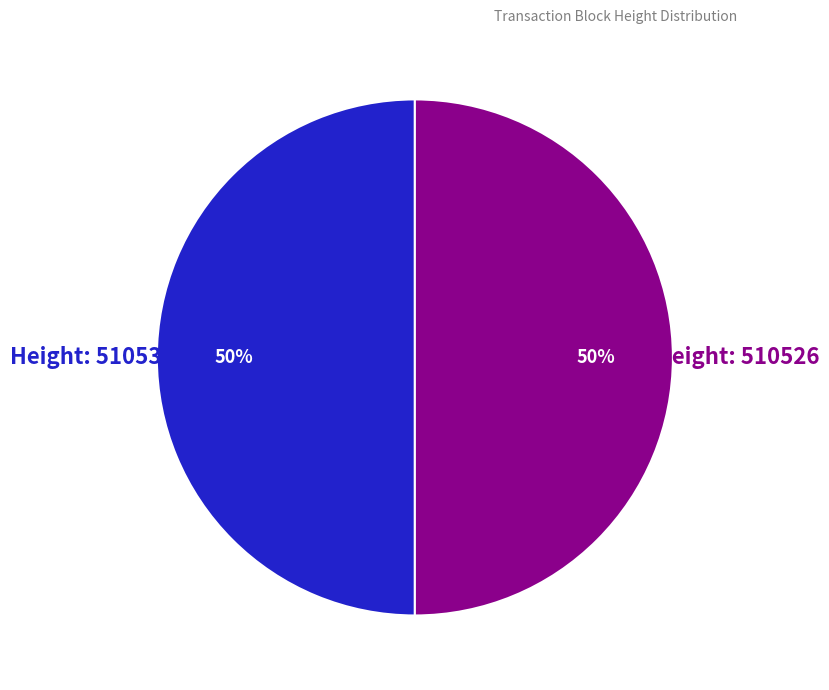

To the nearest percent, what is the average slice percentage?

50%